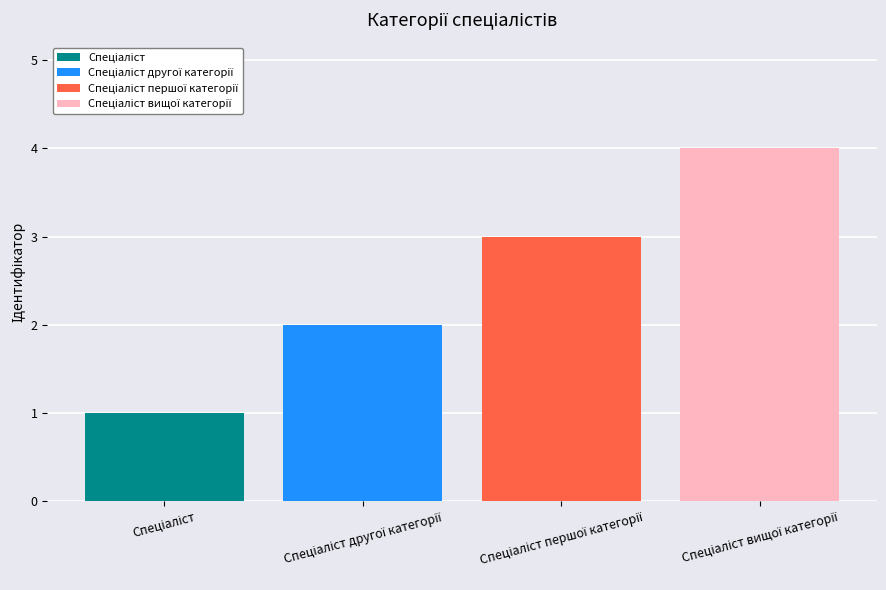

Is it true that the value at Спеціаліст першої категорії is 3?

True